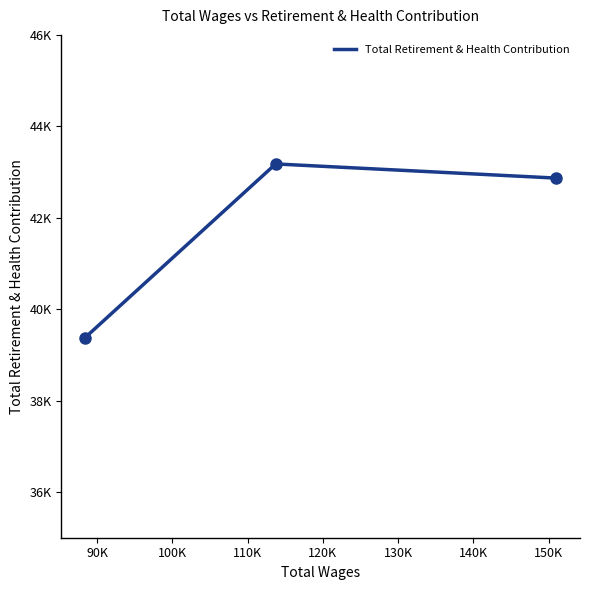

Is this an area chart (filled region under the line)?

No